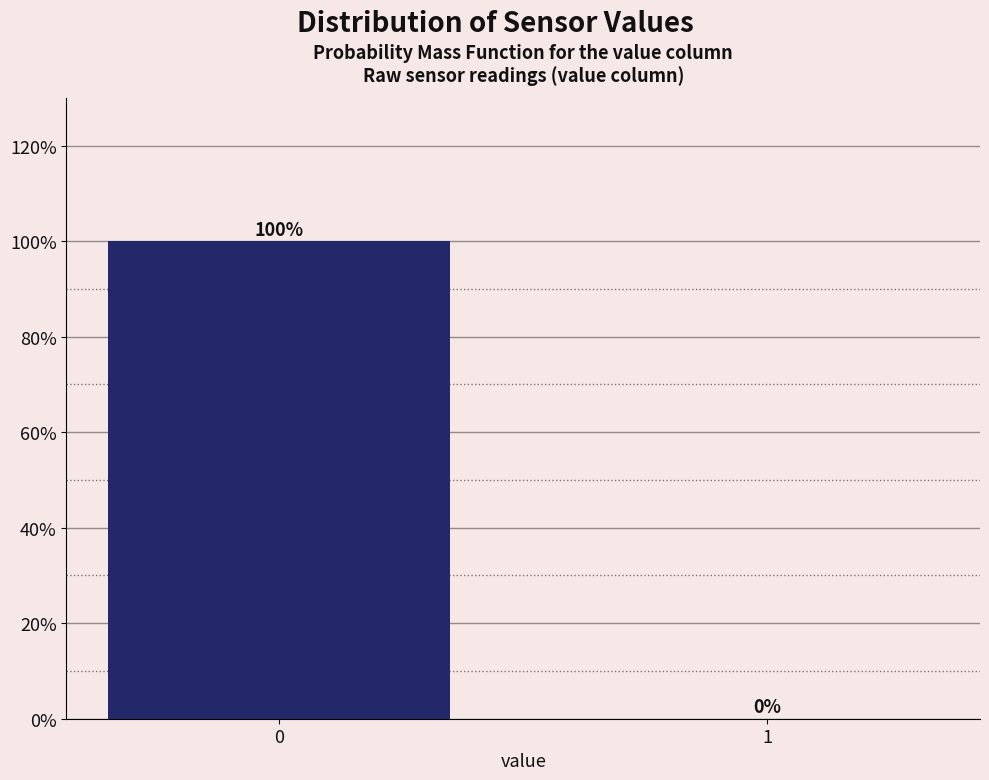

Reading left to right, transcribe all the data shown in this chart.

0=100	1=0